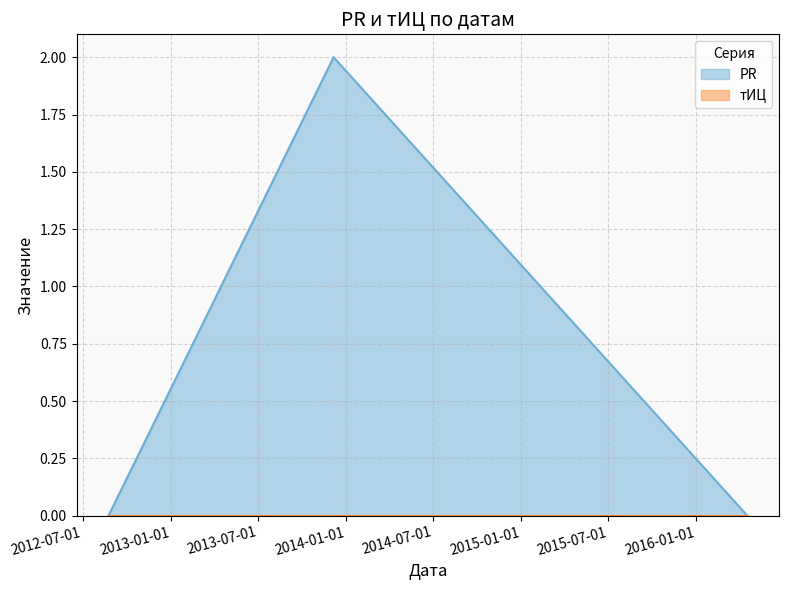

Does the chart display data point markers on the line(s)?

No